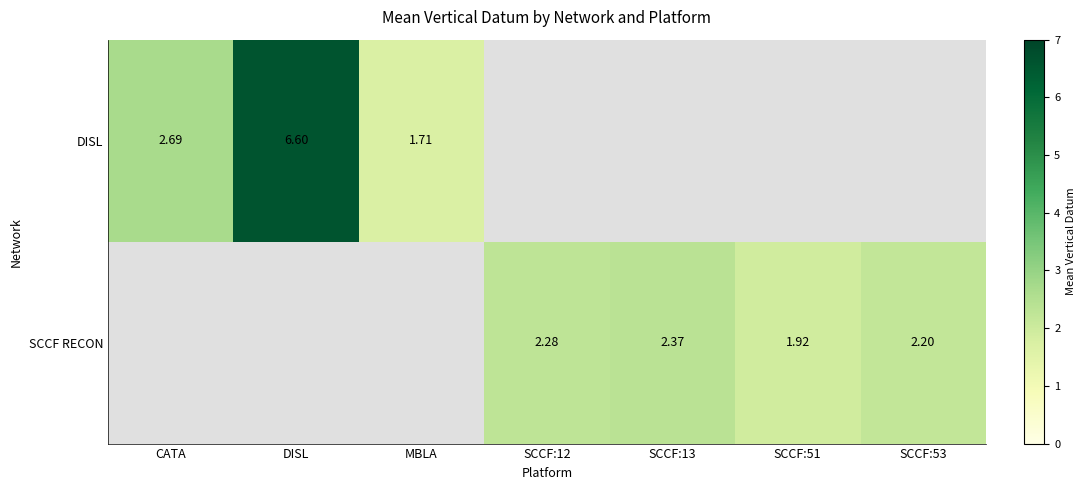

Between SCCF:12 and DISL, which is larger?

DISL